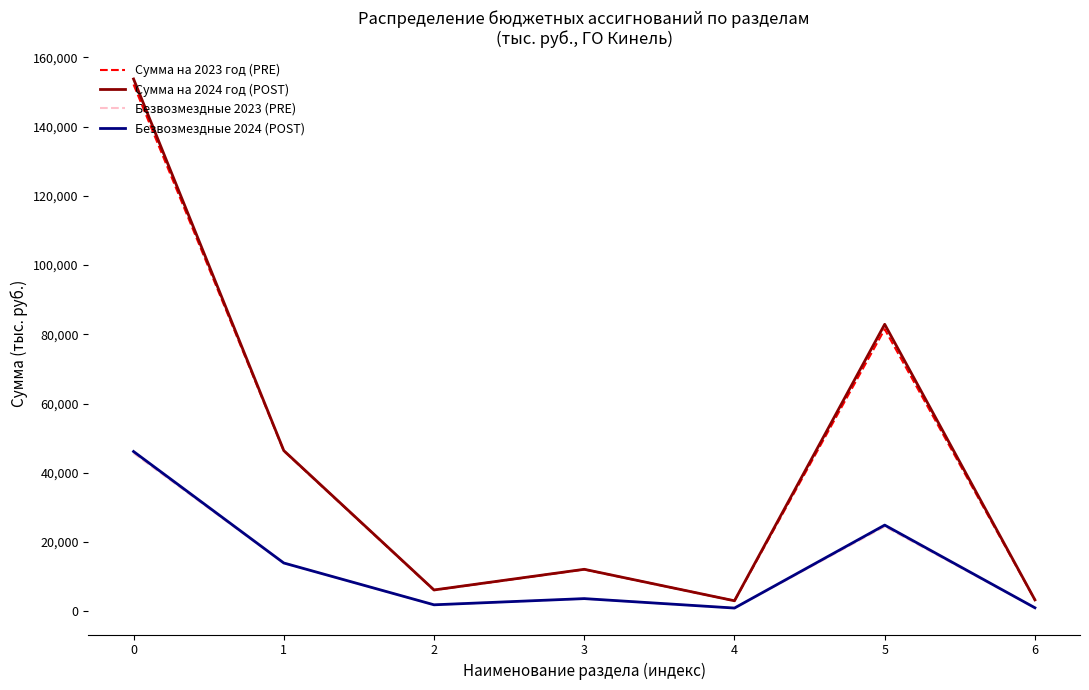

What are all the series names shown in the legend?

Сумма на 2023 год (PRE), Сумма на 2024 год (POST), Безвозмездные 2023 (PRE), Безвозмездные 2024 (POST)